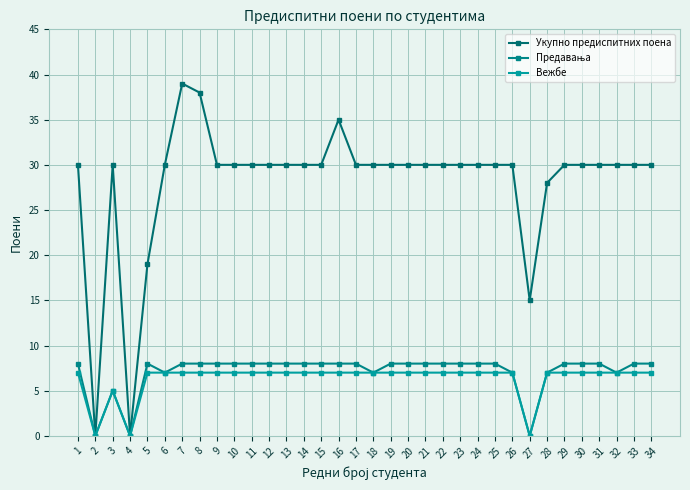

What is the sum of all Укупно предиспитних поена values?

954